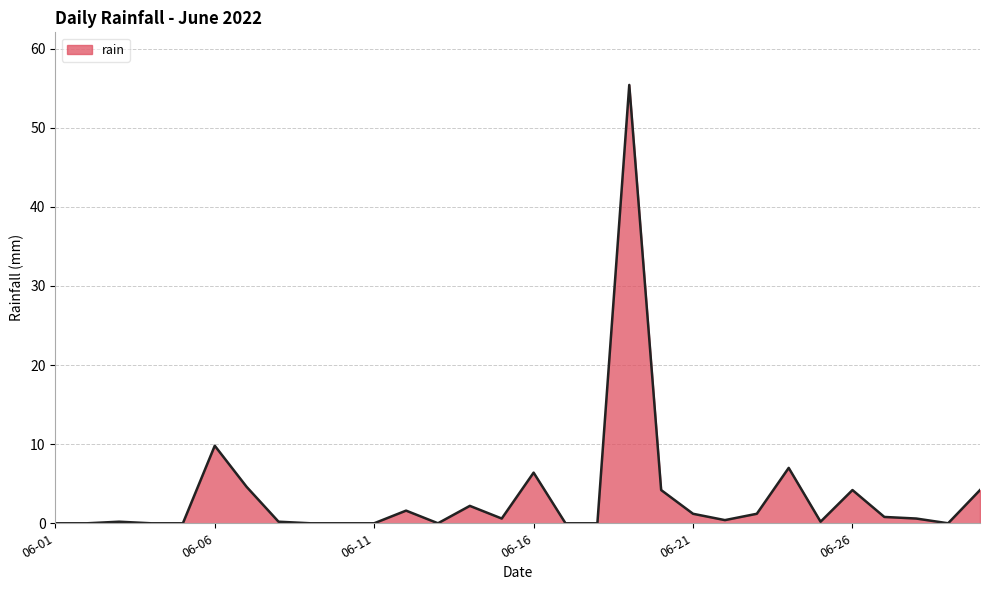

What is the difference between the maximum and minimum values?

55.4